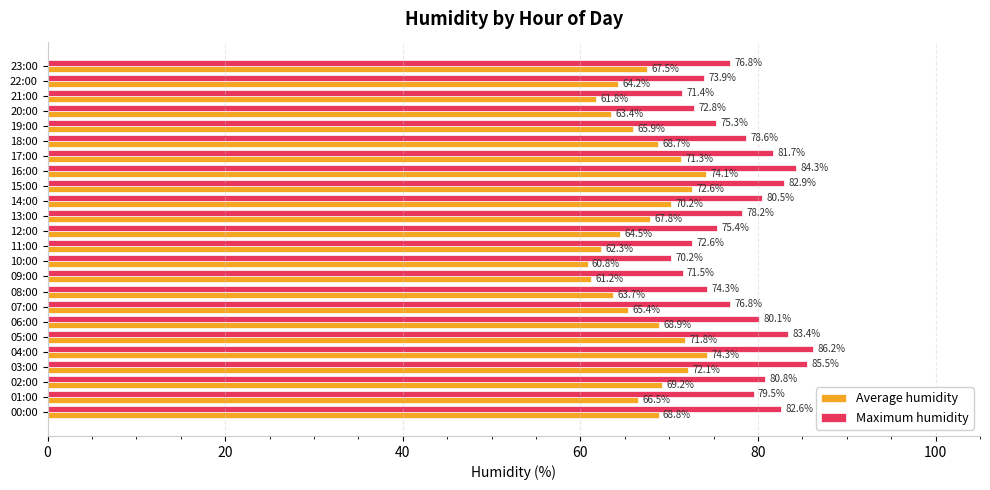

What is the difference between the maximum and second lowest values in the Maximum humidity series?

14.8